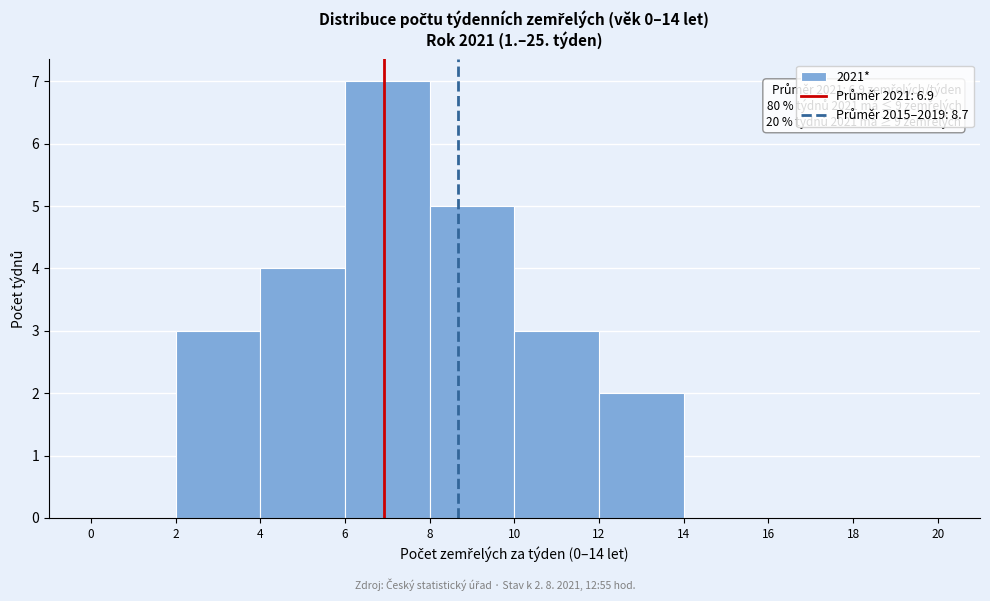

Which range on the x-axis has the tallest bar?

6 to 8